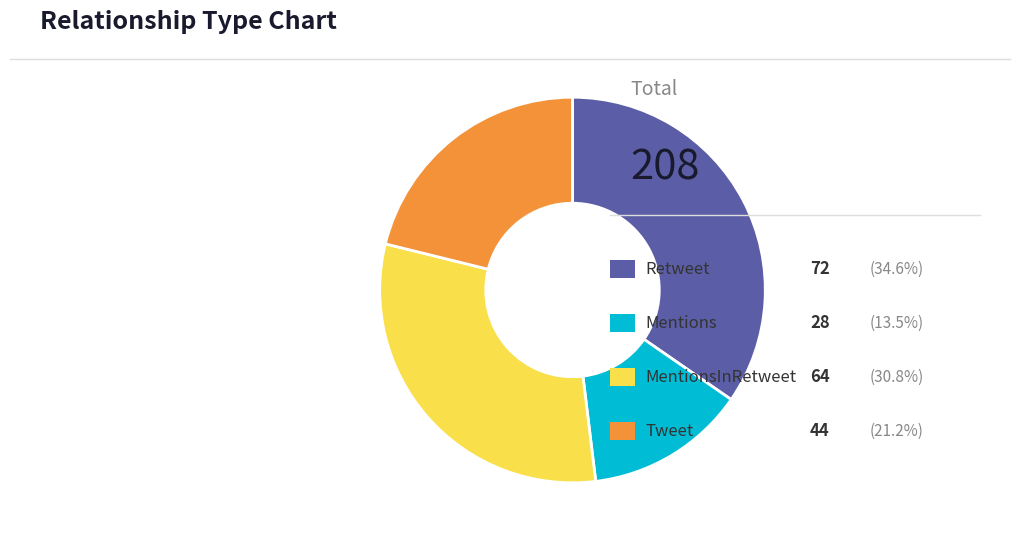

Is there any slice that represents more than half of the pie?

No